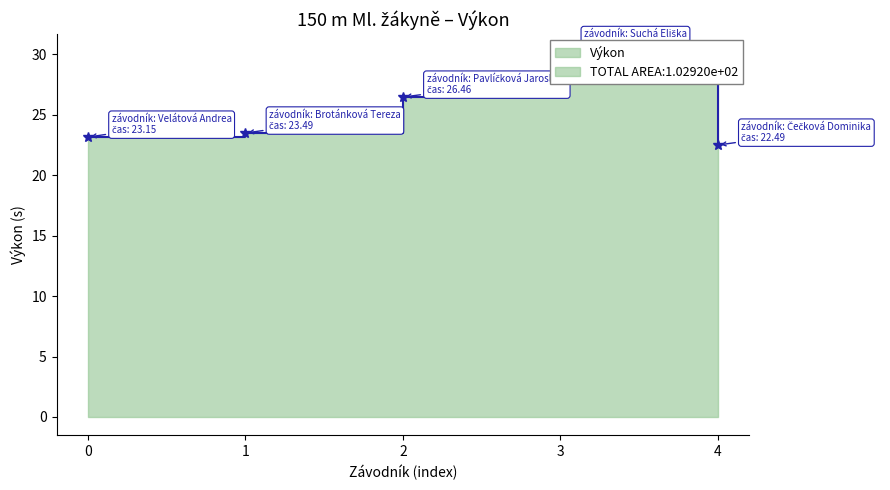

What is the change in value from 0 to 3?

+7.0